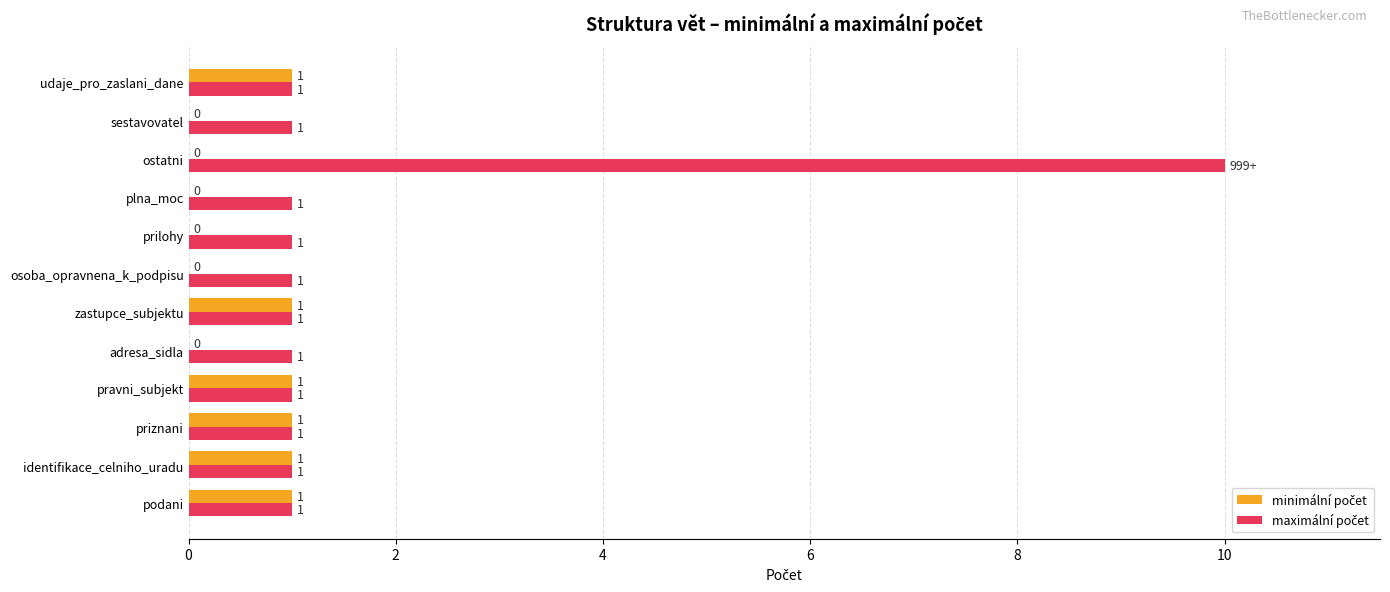

At which category is the sum across all series the highest?

ostatni